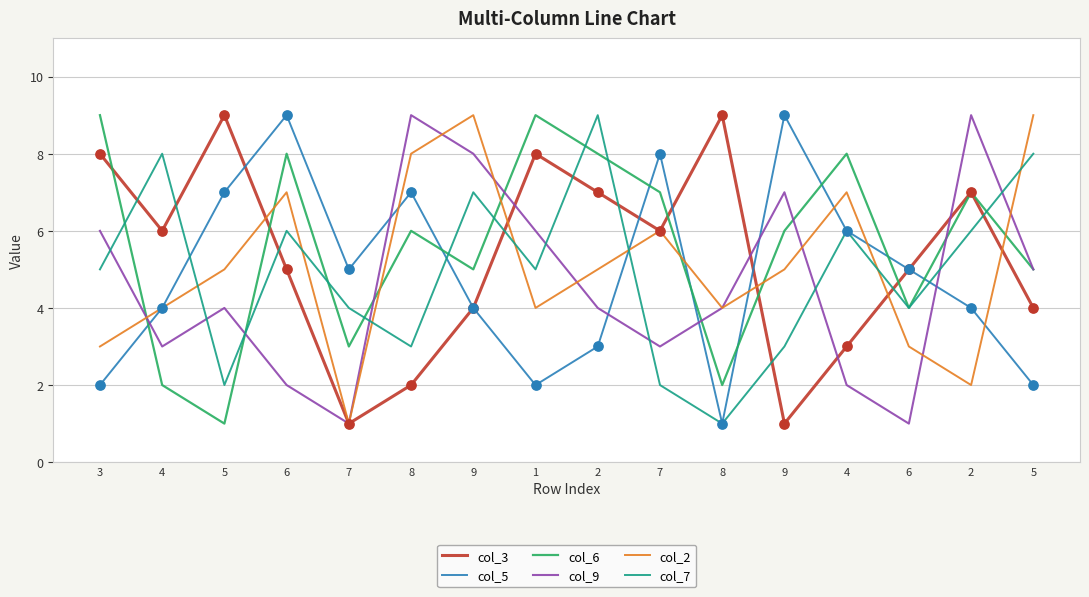

How many lines are shown in the chart?

6